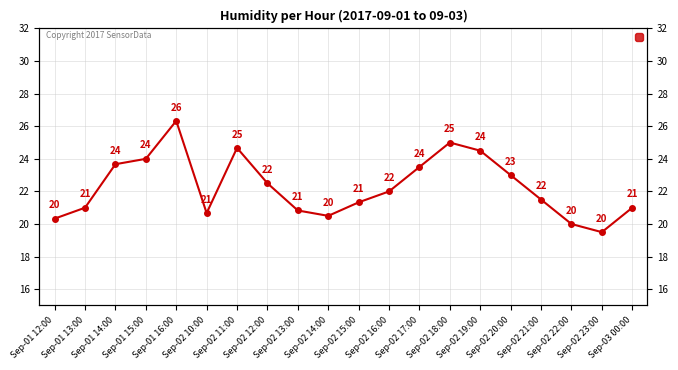

What is the change in value from Sep-02 19:00 to Sep-02 21:00?

-3.0